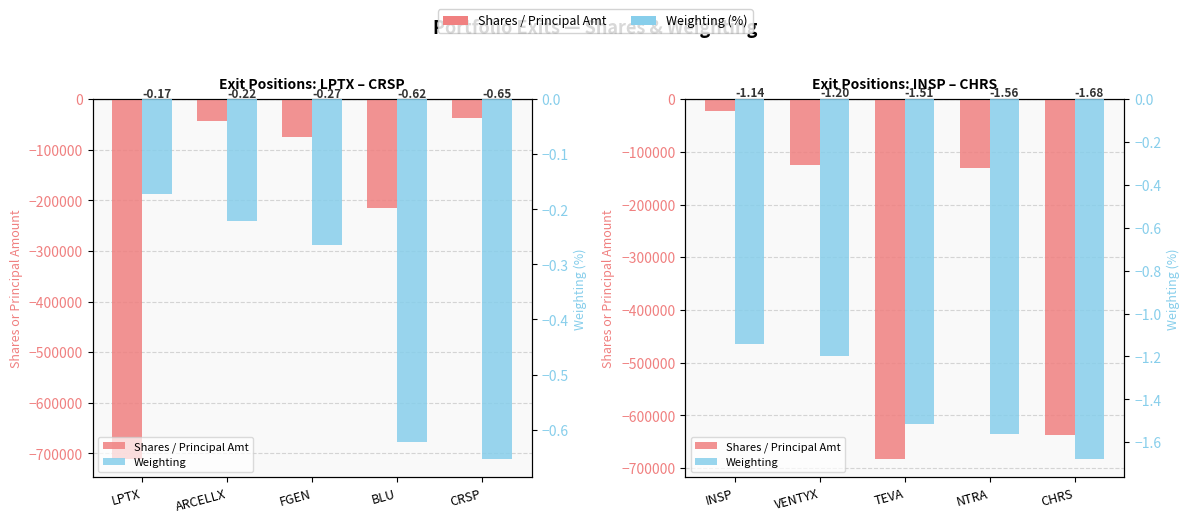

What is the minimum value for Weighting?

-1.7